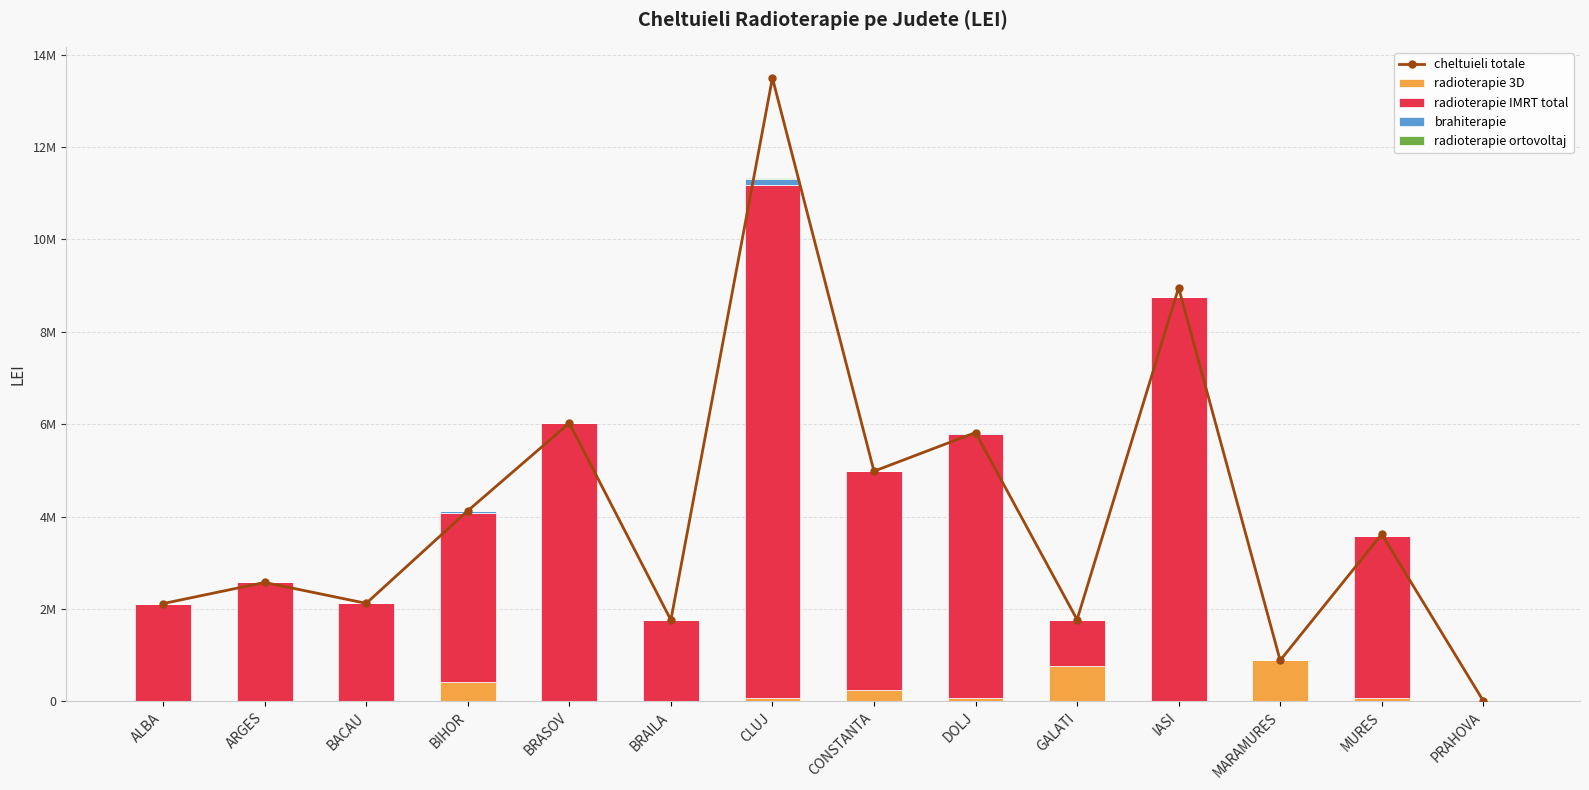

How many data points does each series have?

14